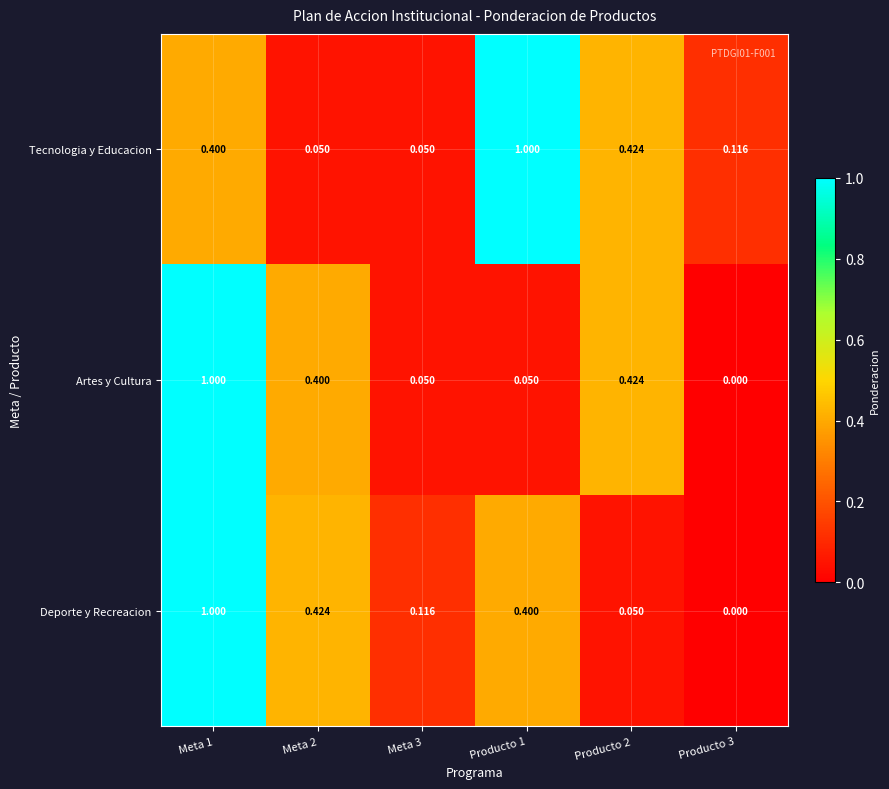

Rank the series at Meta 2 from lowest to highest value.

Tecnologia y Educacion, Artes y Cultura, Deporte y Recreacion